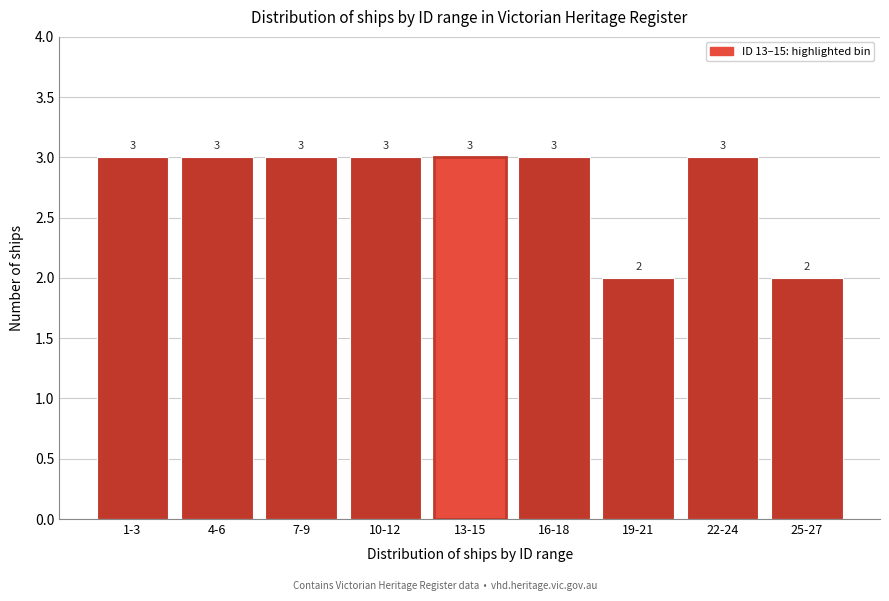

Reading left to right, list all the values displayed in this chart.

1-3=3	4-6=3	7-9=3	10-12=3	13-15=3	16-18=3	19-21=2	22-24=3	25-27=2